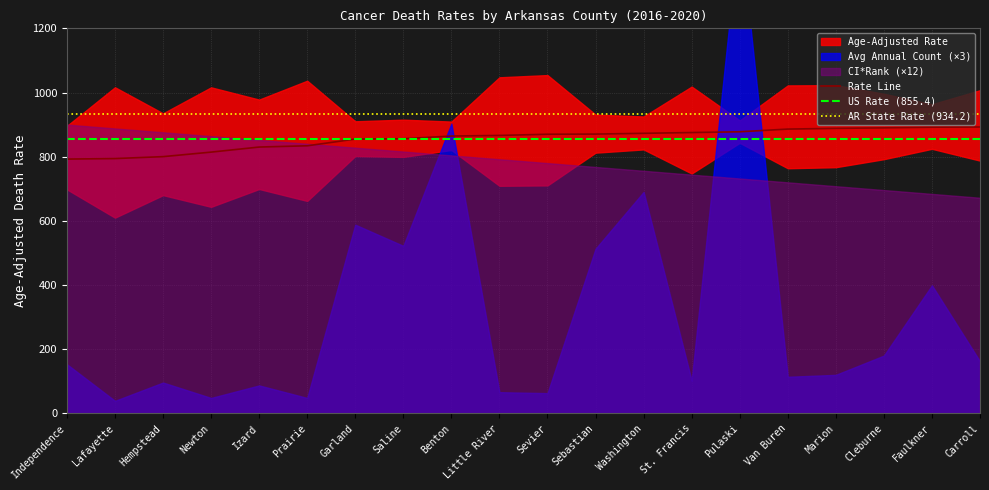

What position from the left is Pulaski?

15